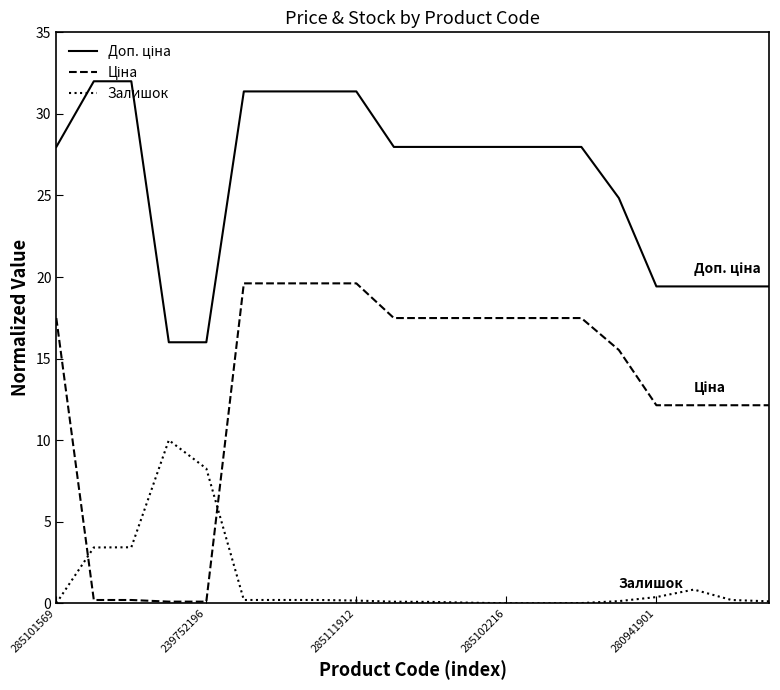

What is the difference between the maximum and minimum values in the Залишок series?

10.0